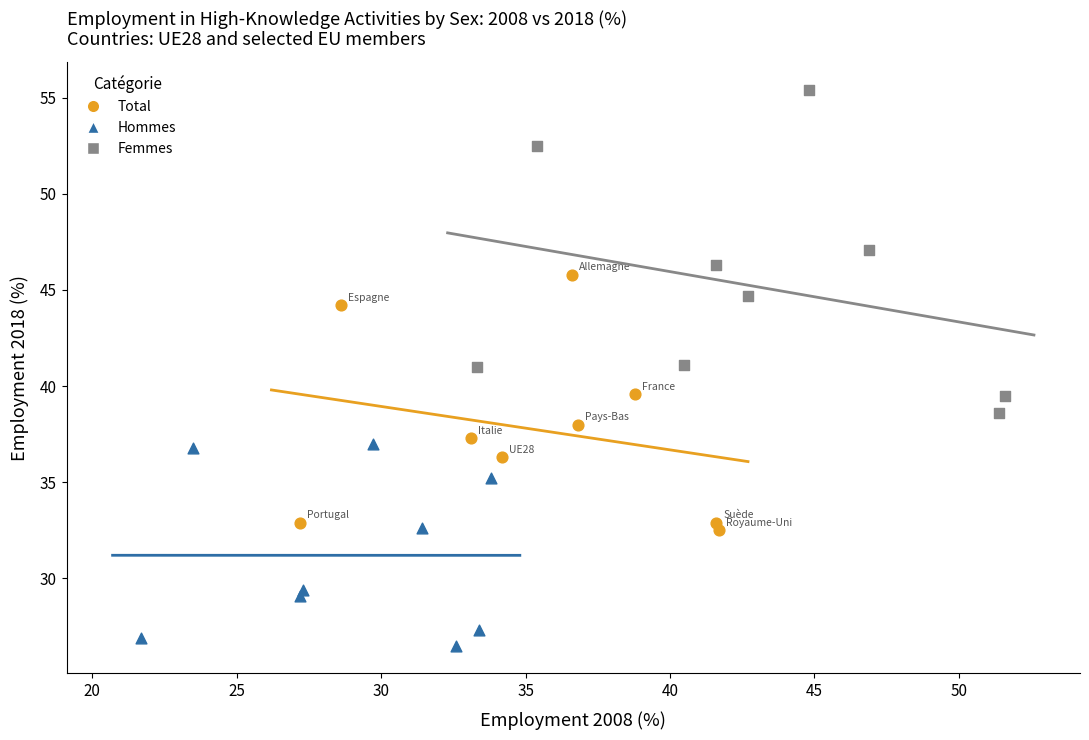

Which series reaches the maximum Y coordinate?

Femmes